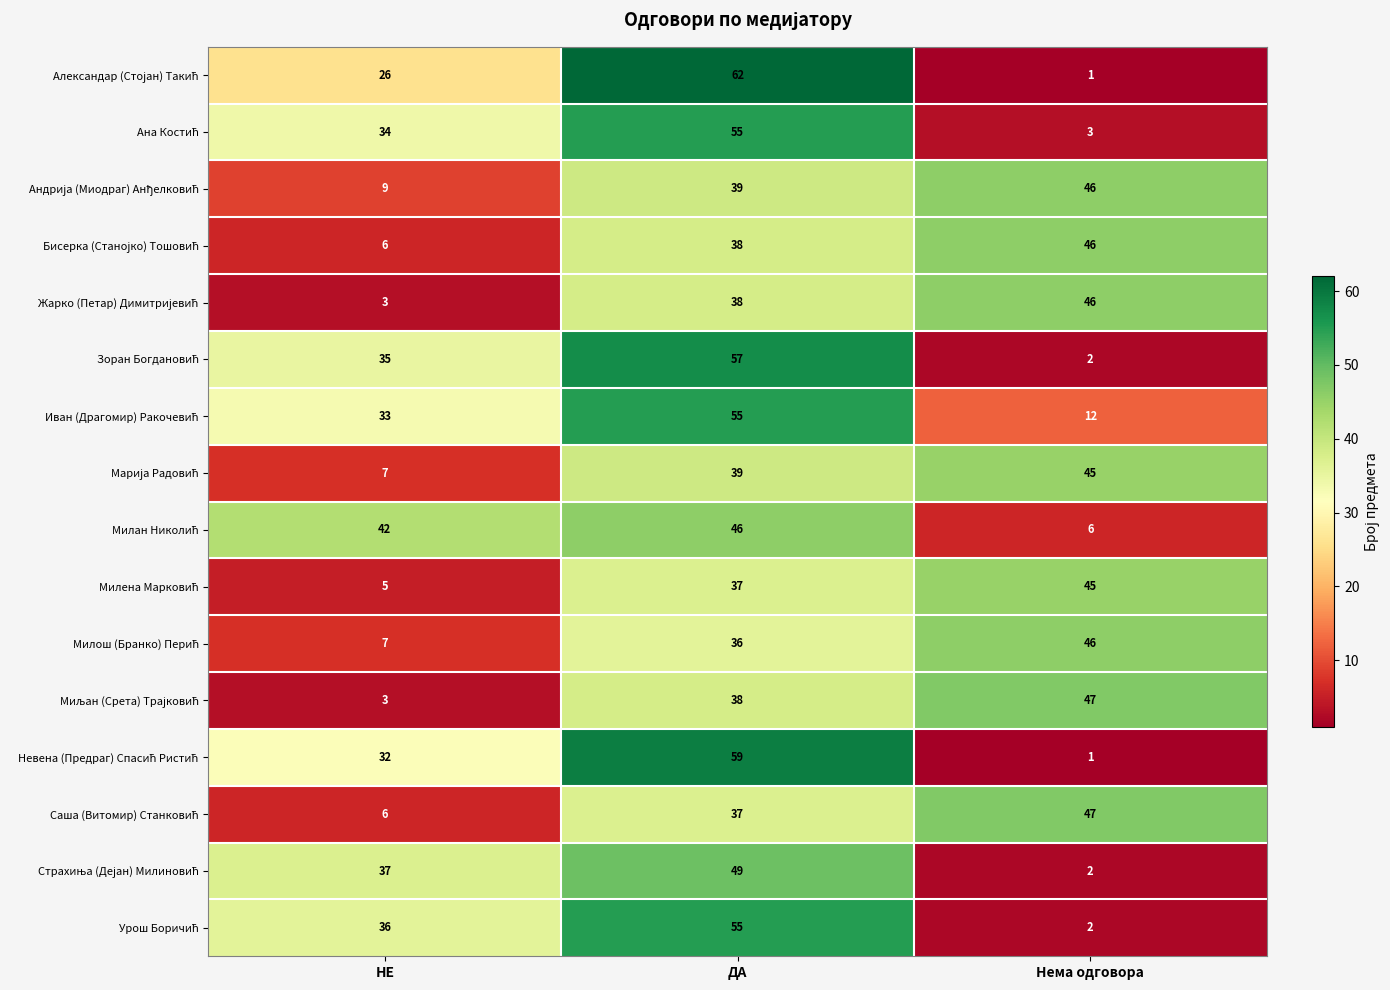

What is the spread (max minus min) of values at НЕ?

39